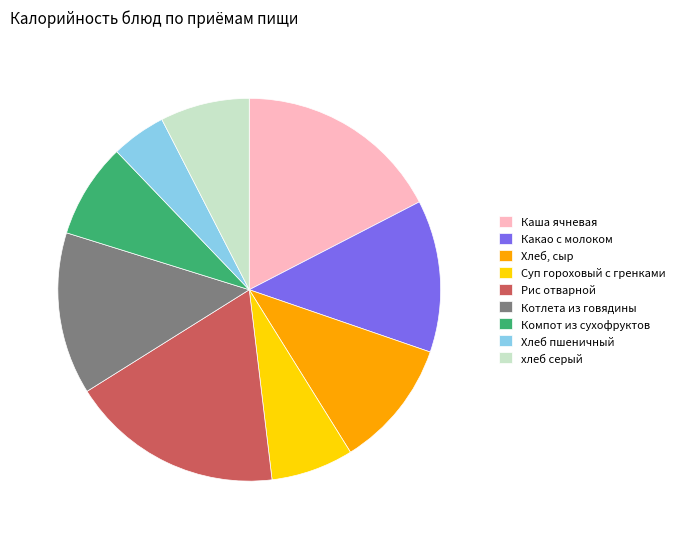

Between Каша ячневая and Хлеб, сыр, which is larger?

Каша ячневая